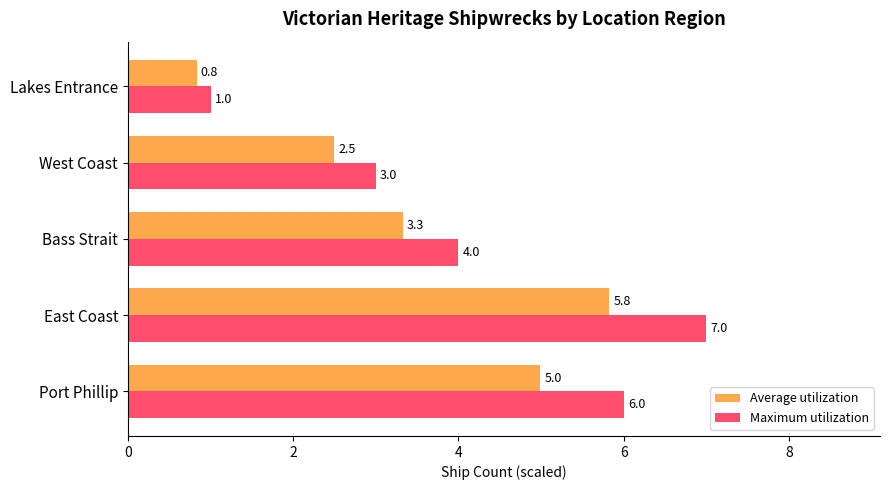

What is the average value of the Maximum utilization series?

4.2